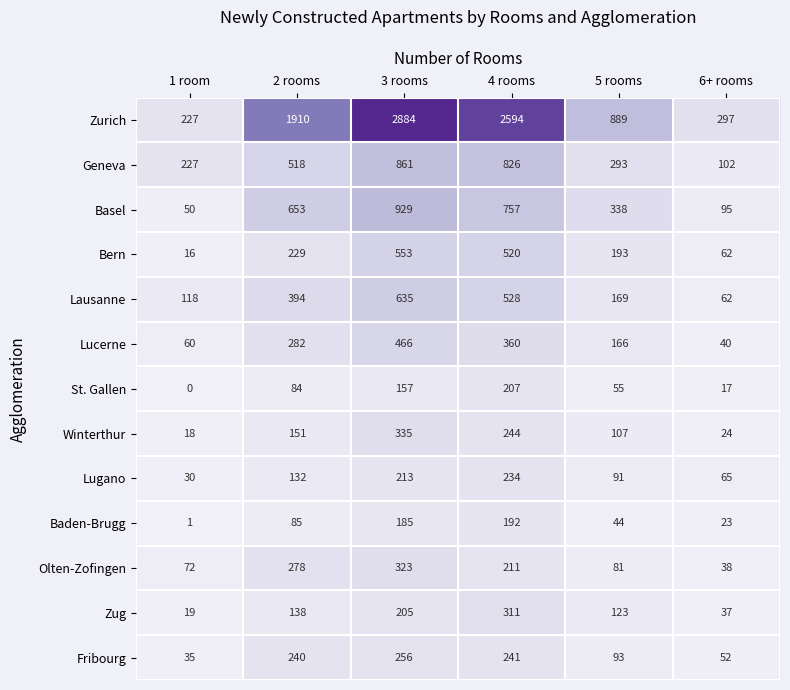

Rank the series by their maximum value, from highest to lowest.

Zurich, Basel, Geneva, Lausanne, Bern, Lucerne, Winterthur, Olten-Zofingen, Zug, Fribourg, Lugano, St. Gallen, Baden-Brugg